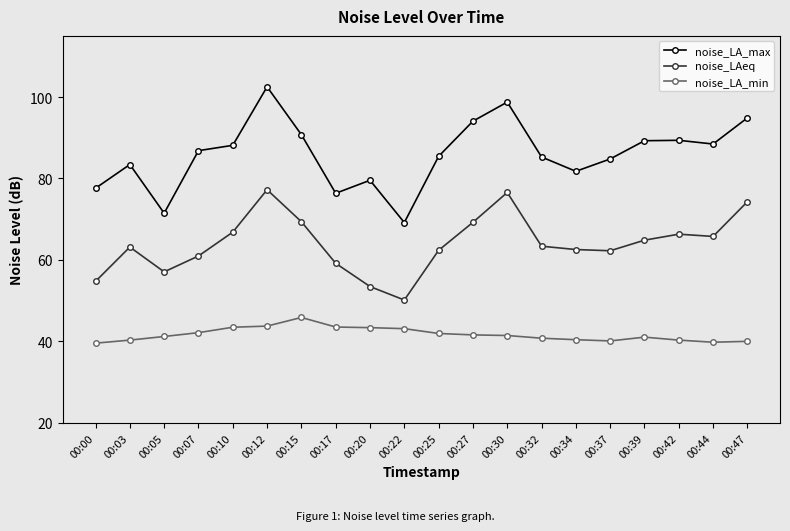

What is the spread (max minus min) of values at 00:34?

41.3